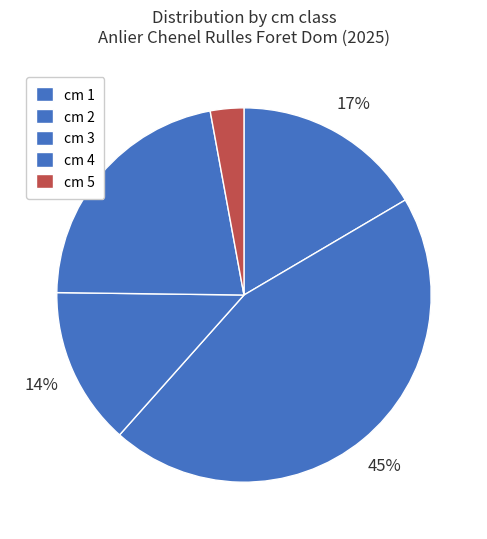

How many slices are in this pie chart?

5